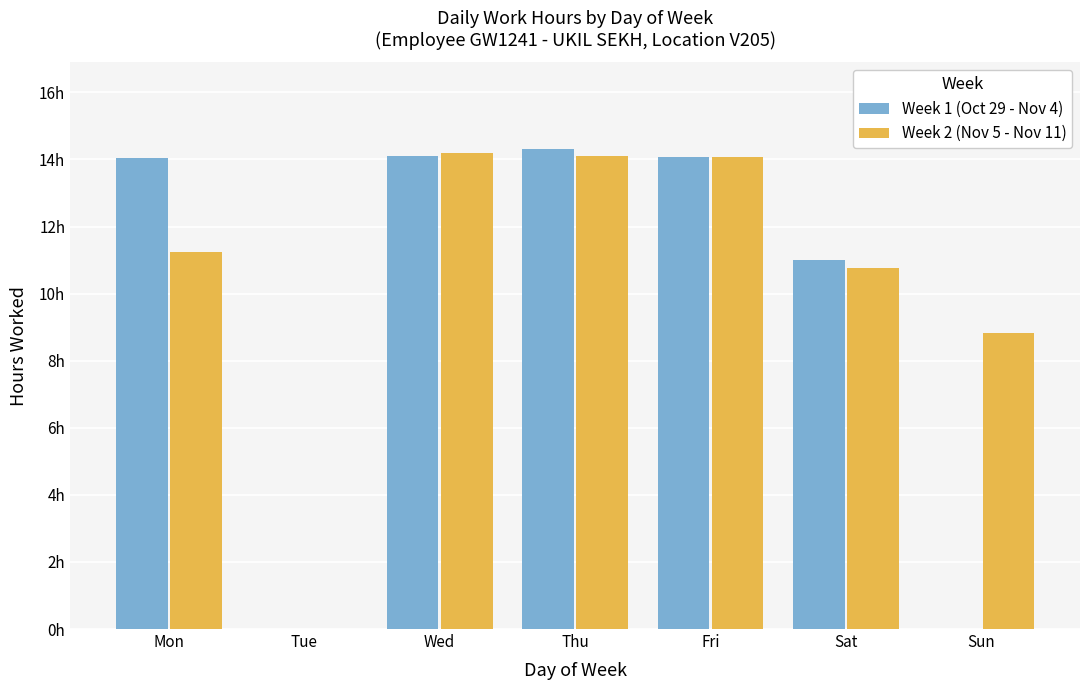

Reading left to right, extract all data points from this chart.

Week 1 (Oct 29 - Nov 4): 14.0	0.0	14.1	14.3	14.1	11.0	0.0
Week 2 (Nov 5 - Nov 11): 11.2	0.0	14.2	14.1	14.1	10.8	8.8